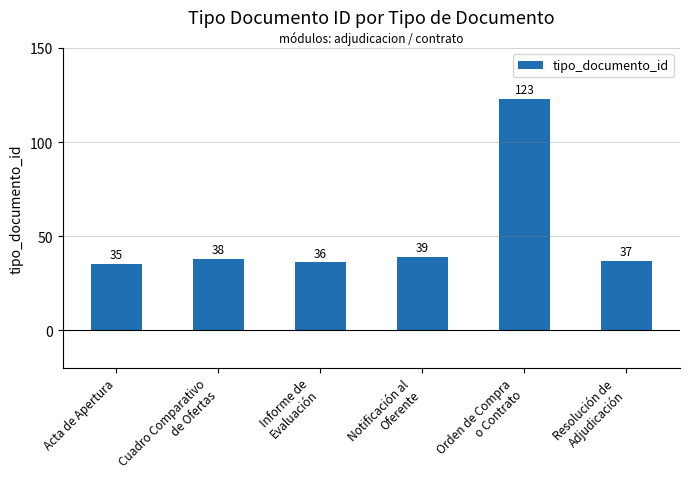

Is it true that the value at Acta de Apertura is 49?

False